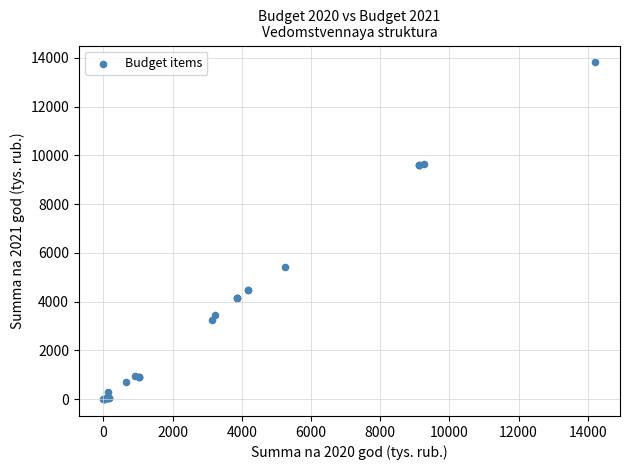

What Y value in the scatter plot is closest to 6910?

5429.4